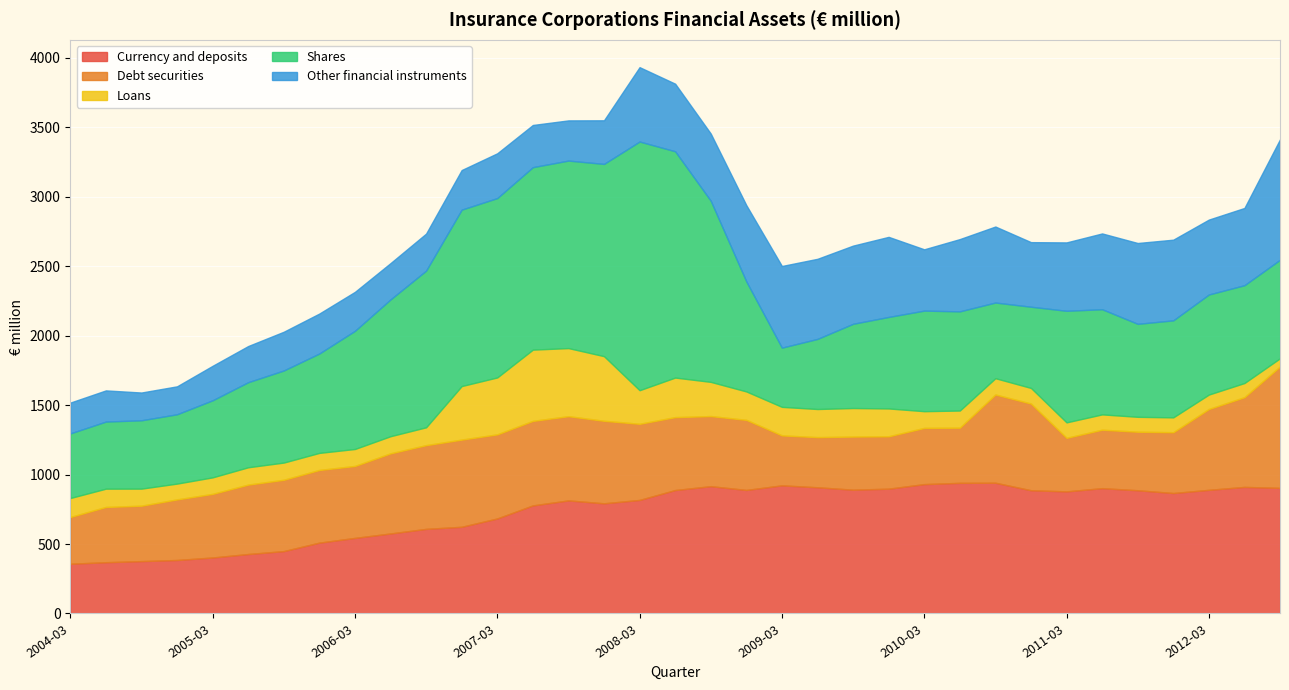

What is the difference between the Currency and deposits values at 2010-12-31 and 2011-09-30?

0.1